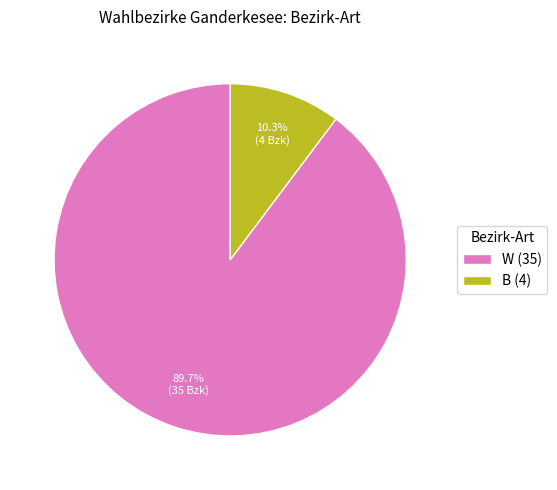

To the nearest percent, what is the combined percentage of B and W?

100%